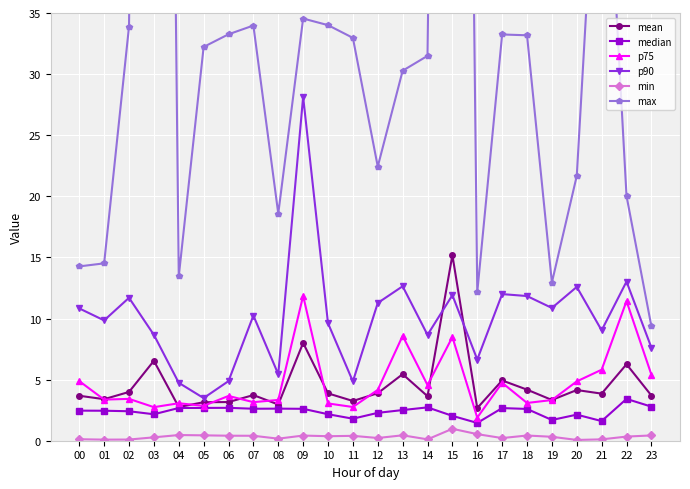

What is the value of the mean point at the 19th from the left?

4.2